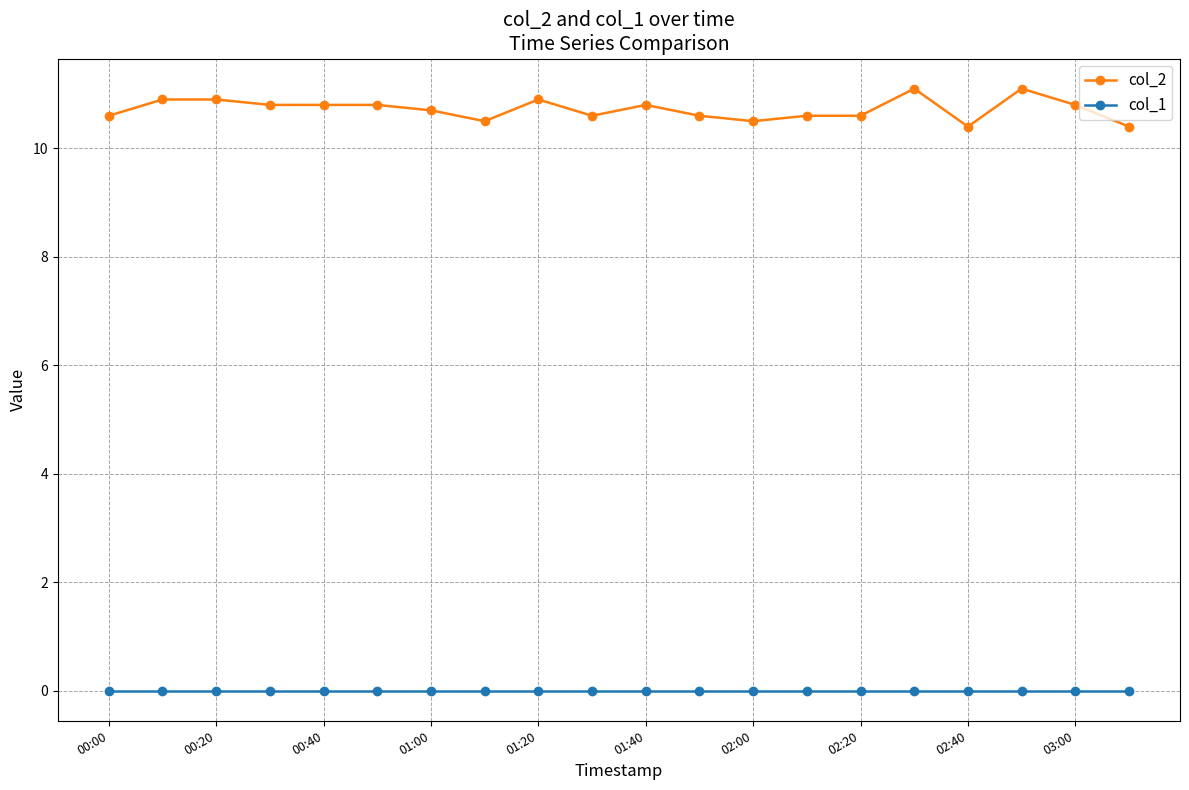

List the series in order of their peak value, highest first.

col_2, col_1